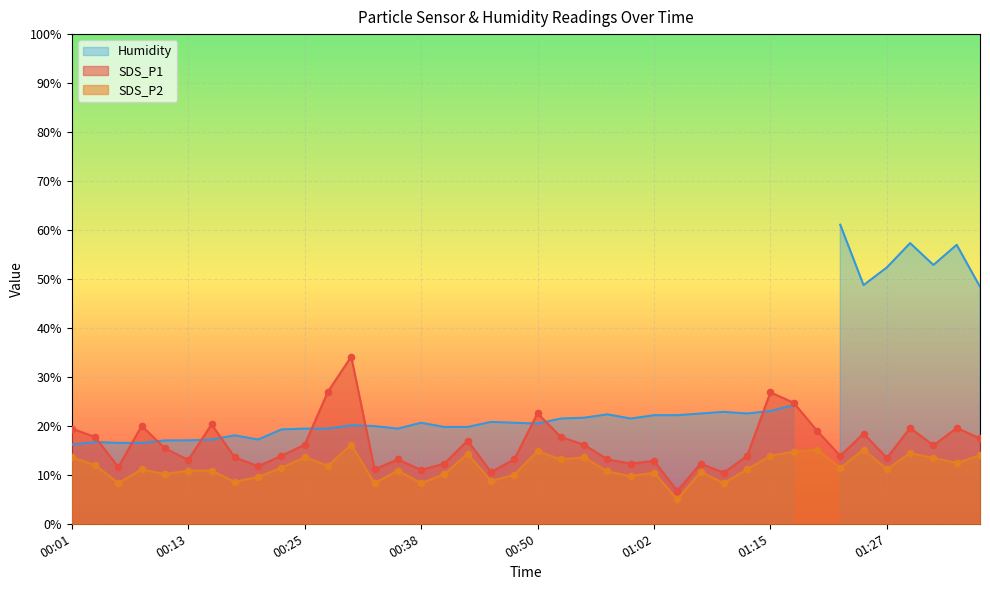

What is the total value across all series at 01:20?

34.2